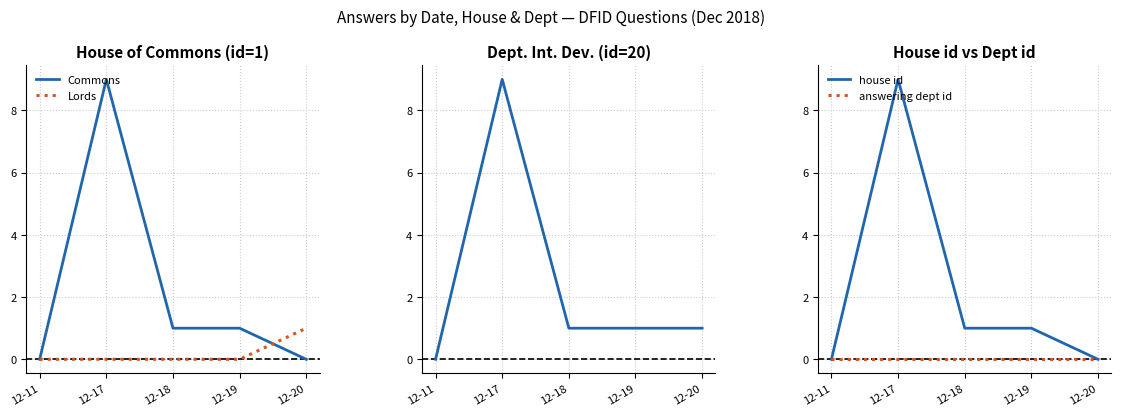

Reading right to left, what are all the values shown in this chart?

Commons: 12-20=0	12-19=1	12-18=1	12-17=9	12-11=0
Lords: 12-20=1	12-19=0	12-18=0	12-17=0	12-11=0
Dept 20: 12-20=1	12-19=1	12-18=1	12-17=9	12-11=0
house id: 12-20=0	12-19=1	12-18=1	12-17=9	12-11=0
answering dept id: 12-20=0	12-19=0	12-18=0	12-17=0	12-11=0